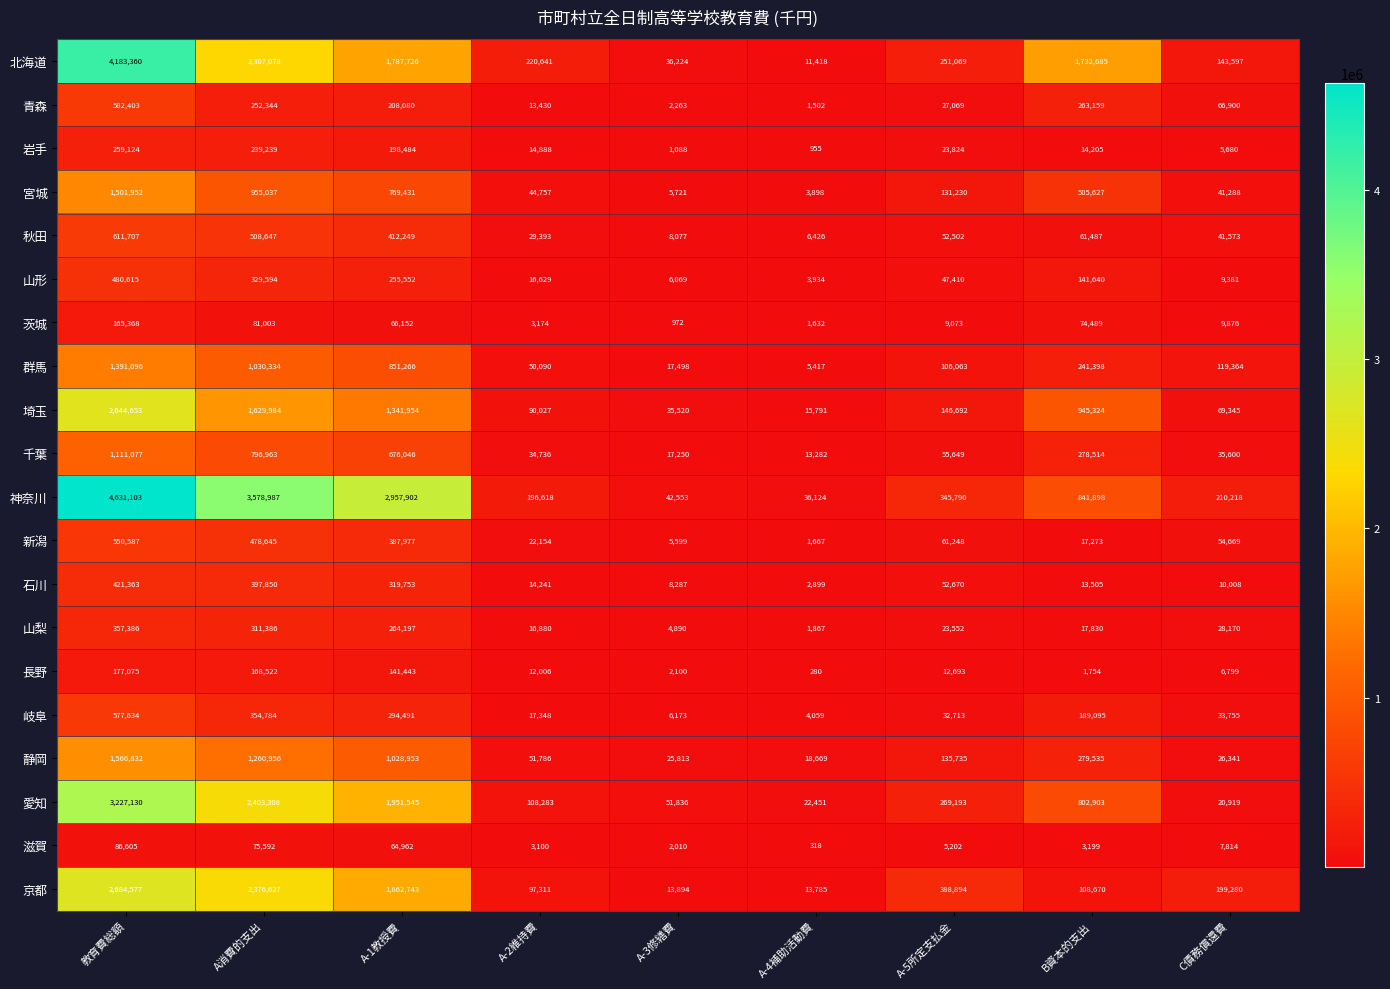

Which series has the widest spread of values?

神奈川